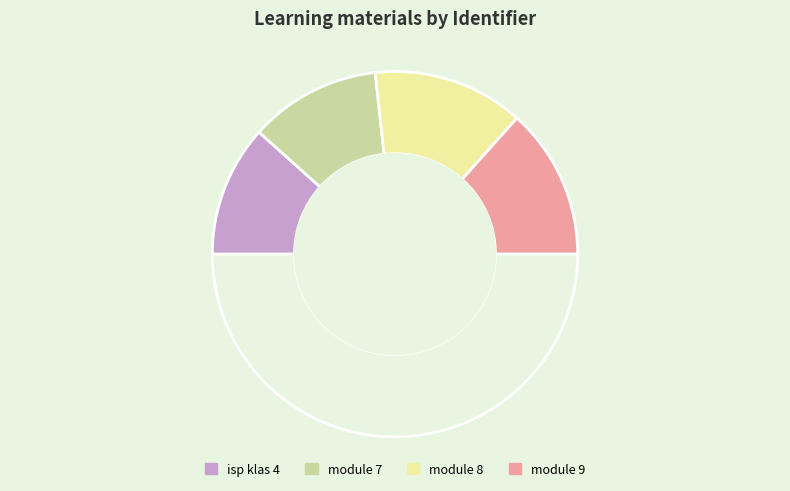

How many segments does this pie chart have?

5